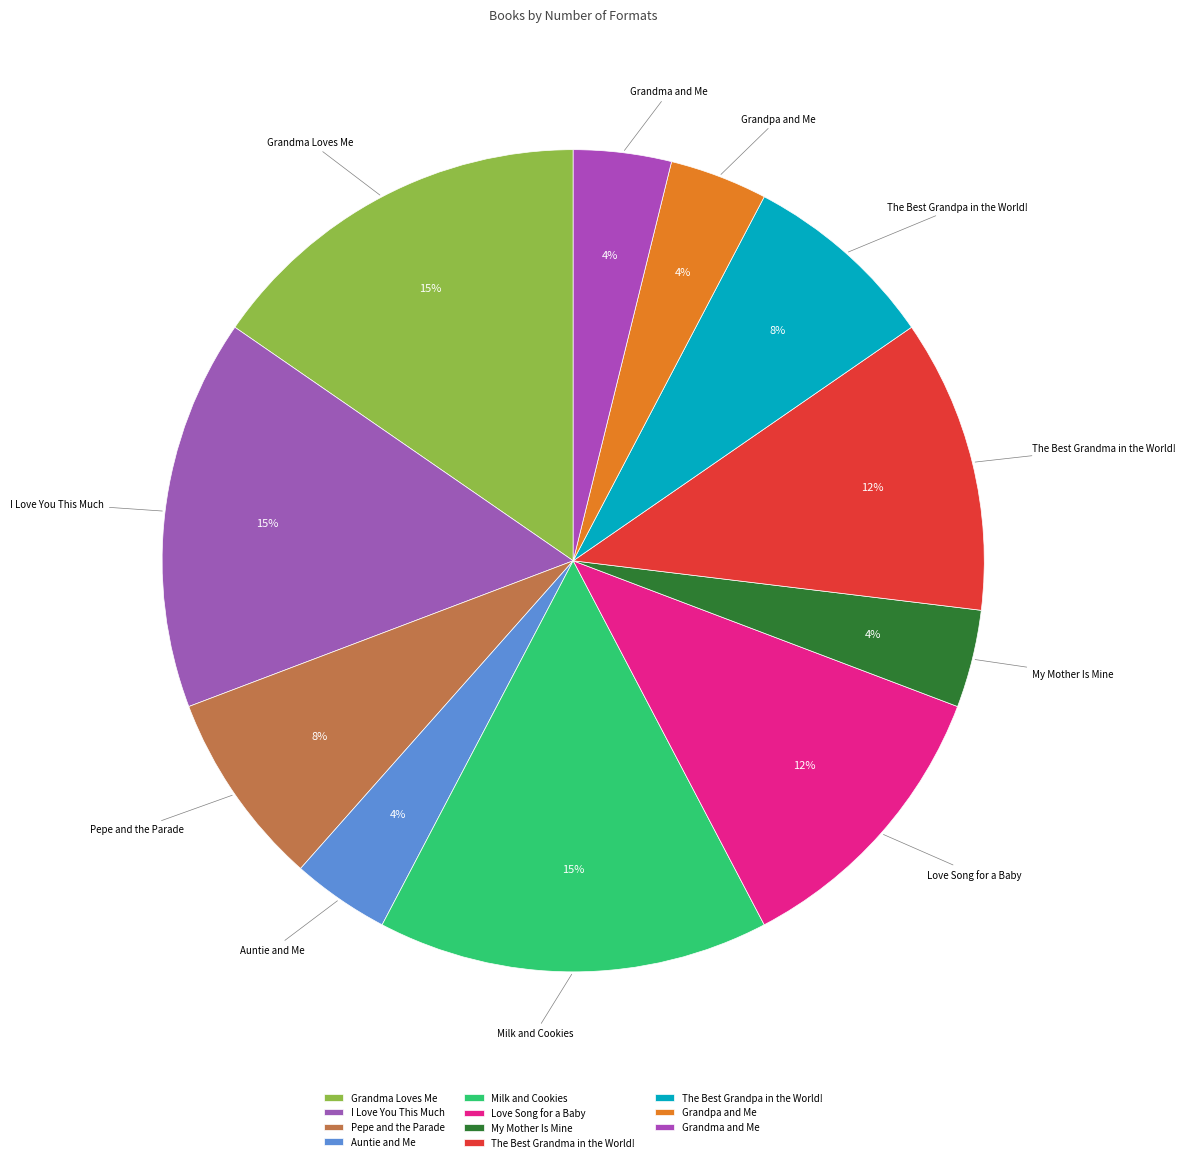

To the nearest percent, what is the combined percentage of Milk and Cookies and My Mother Is Mine?

19%